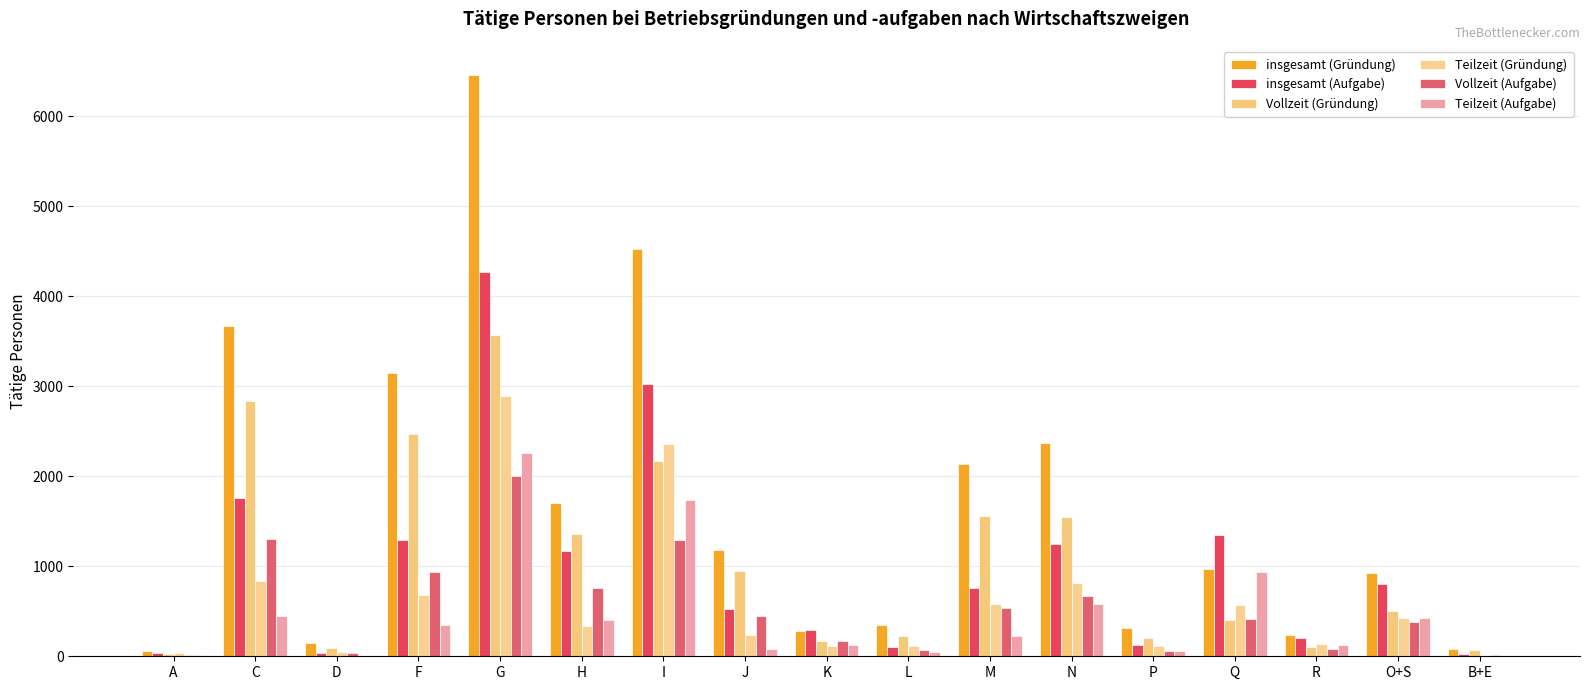

Count the number of data series in this chart.

6